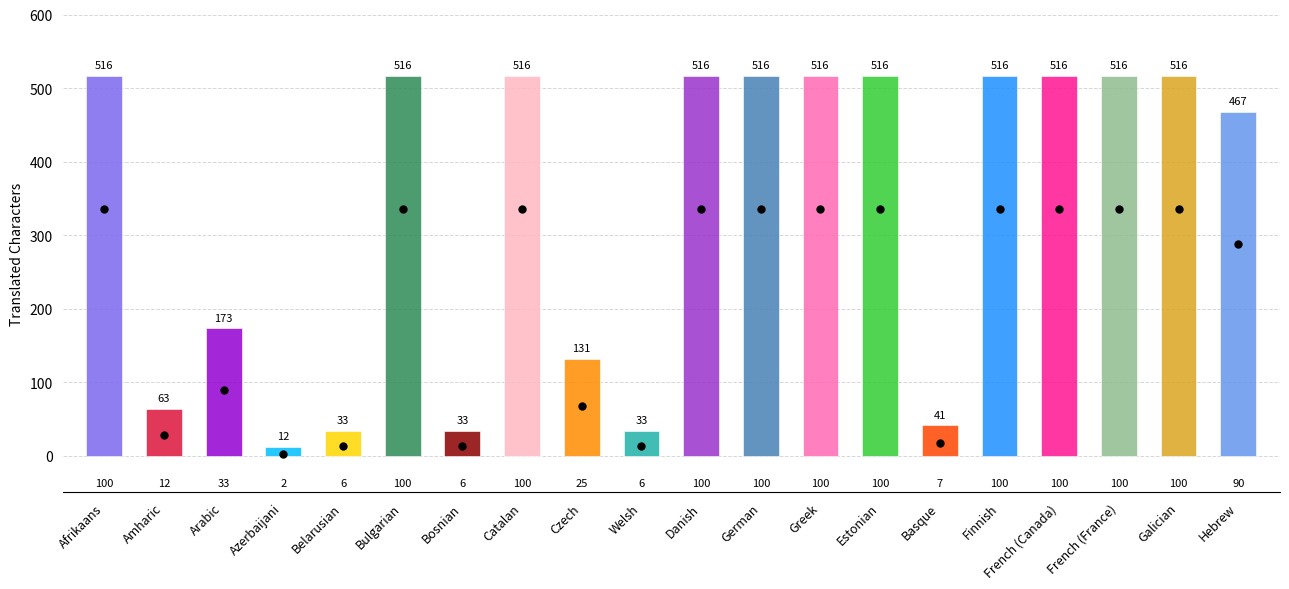

Reading left to right, list all the values displayed in this chart.

translated_chars: Afrikaans=516.0	Amharic=63.0	Arabic=173.0	Azerbaijani=12.0	Belarusian=33.0	Bulgarian=516.0	Bosnian=33.0	Catalan=516.0	Czech=131.0	Welsh=33.0	Danish=516.0	German=516.0	Greek=516.0	Estonian=516.0	Basque=41.0	Finnish=516.0	French (Canada)=516.0	French (France)=516.0	Galician=516.0	Hebrew=467.0
translated_chars_percent: Afrikaans=100.0	Amharic=12.2	Arabic=33.5	Azerbaijani=2.3	Belarusian=6.3	Bulgarian=100.0	Bosnian=6.3	Catalan=100.0	Czech=25.3	Welsh=6.3	Danish=100.0	German=100.0	Greek=100.0	Estonian=100.0	Basque=7.9	Finnish=100.0	French (Canada)=100.0	French (France)=100.0	Galician=100.0	Hebrew=90.5
translated_percent: Afrikaans=100.0	Amharic=60.0	Arabic=73.3	Azerbaijani=13.3	Belarusian=46.6	Bulgarian=100.0	Bosnian=46.6	Catalan=100.0	Czech=73.3	Welsh=46.6	Danish=100.0	German=100.0	Greek=100.0	Estonian=100.0	Basque=53.3	Finnish=100.0	French (Canada)=100.0	French (France)=100.0	Galician=100.0	Hebrew=93.3